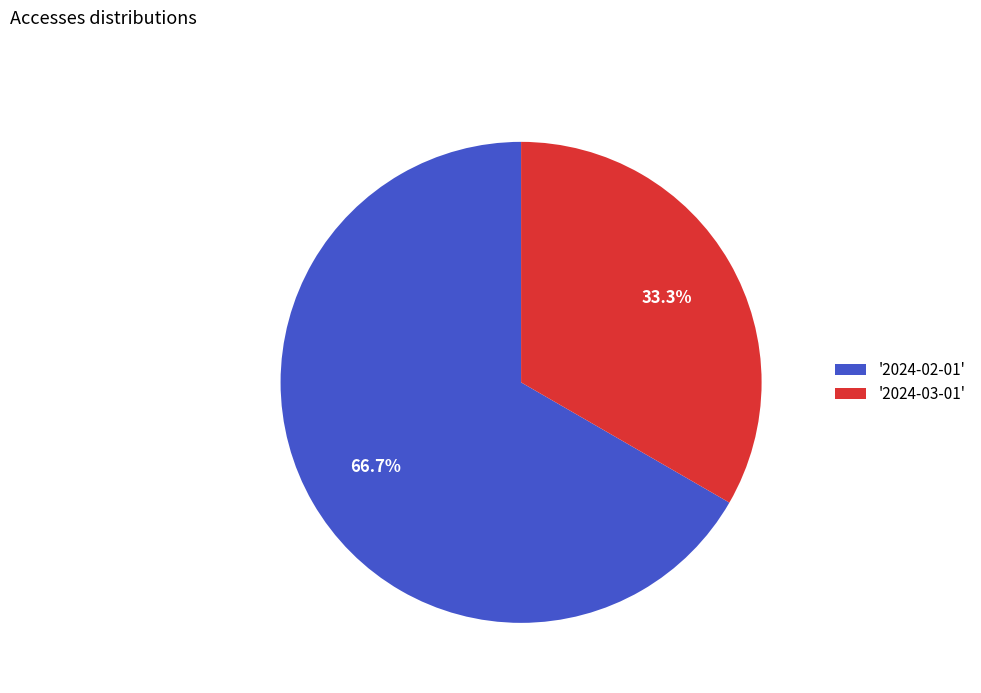

Which category has the smallest portion of the pie?

'2024-03-01'